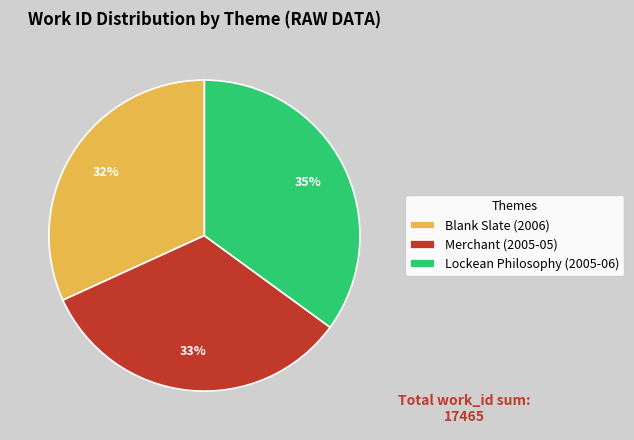

To the nearest percent, what is the difference between the Blank Slate (2006) and Lockean Philosophy (2005-06) slice percentages?

3%